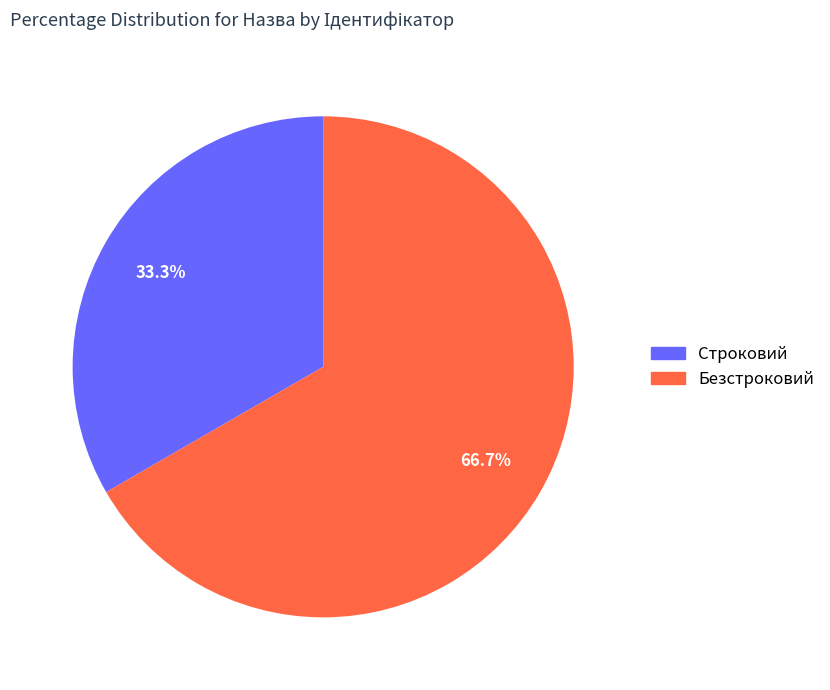

What percentage is the Строковий slice, to the nearest percent?

33%